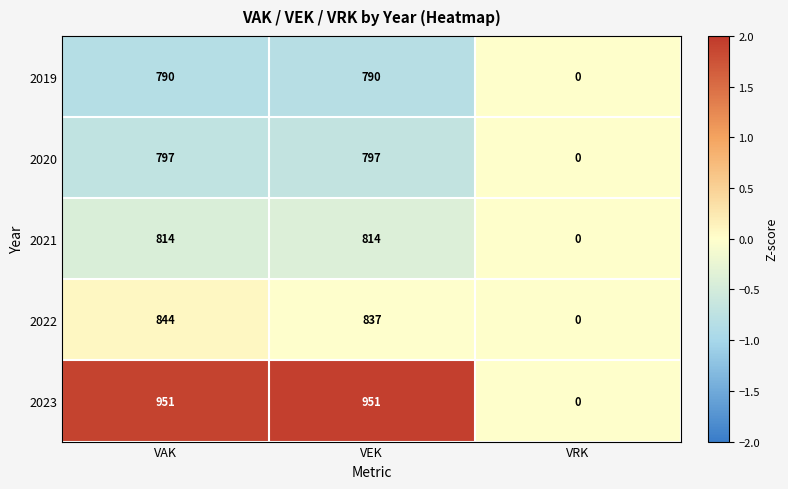

The 2021 series shows 0 at VRK. True or false?

True